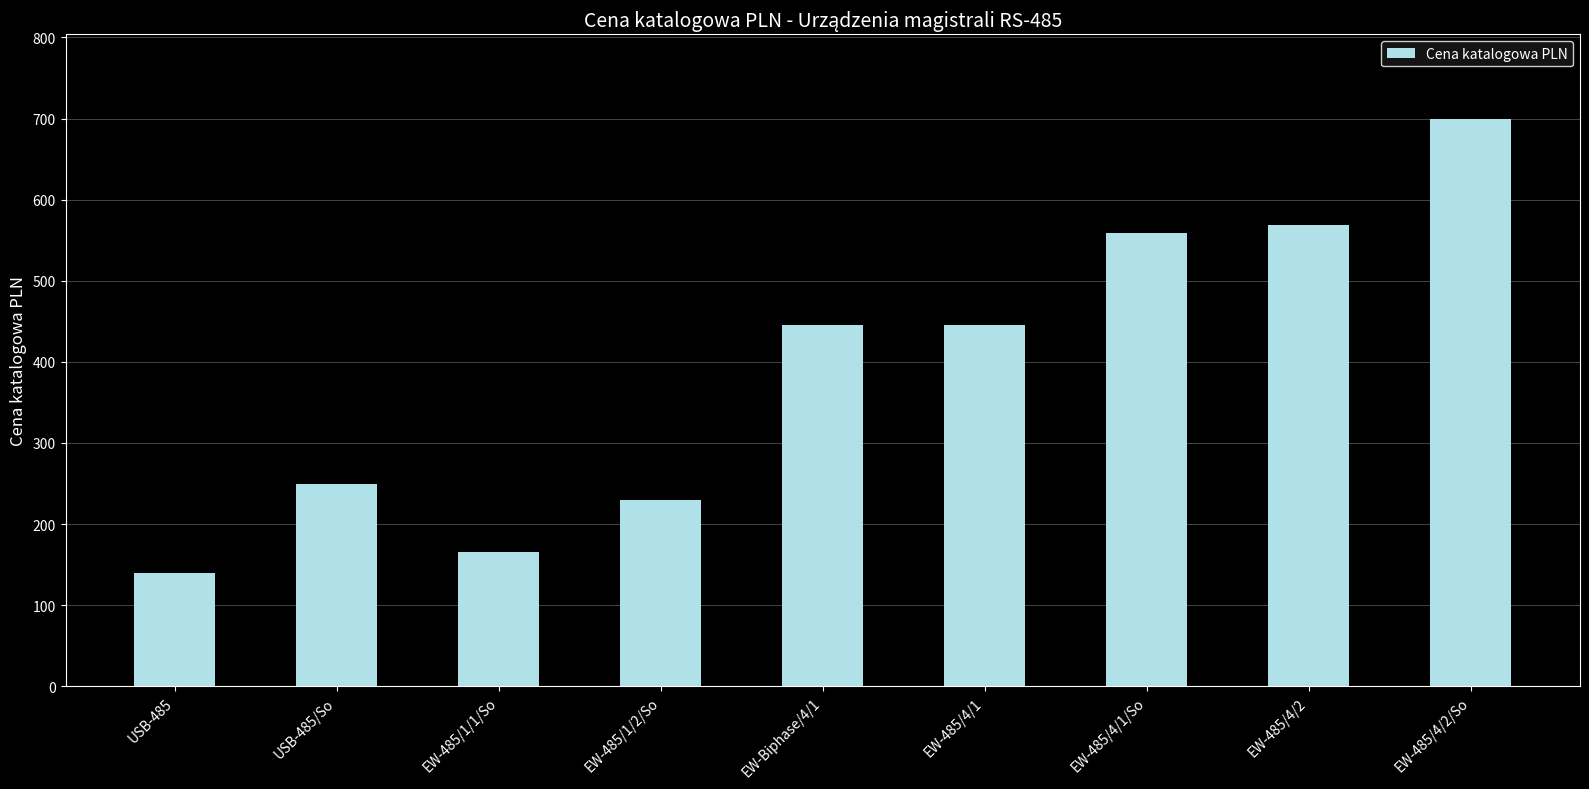

What is the change in value from EW-485/4/1 to EW-485/4/2/So?

+254